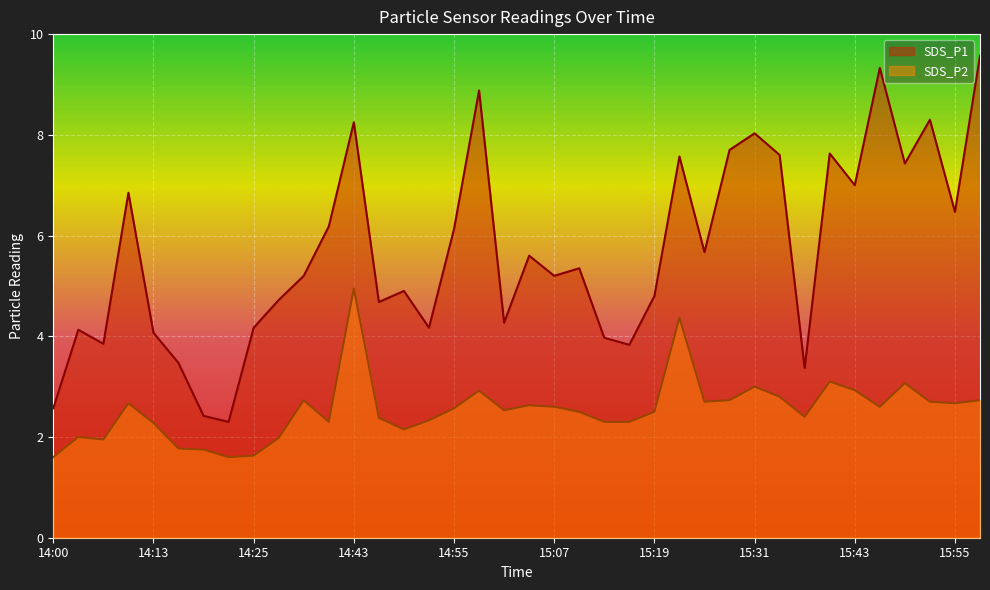

What is the highest value of the SDS_P2 series?

5.0